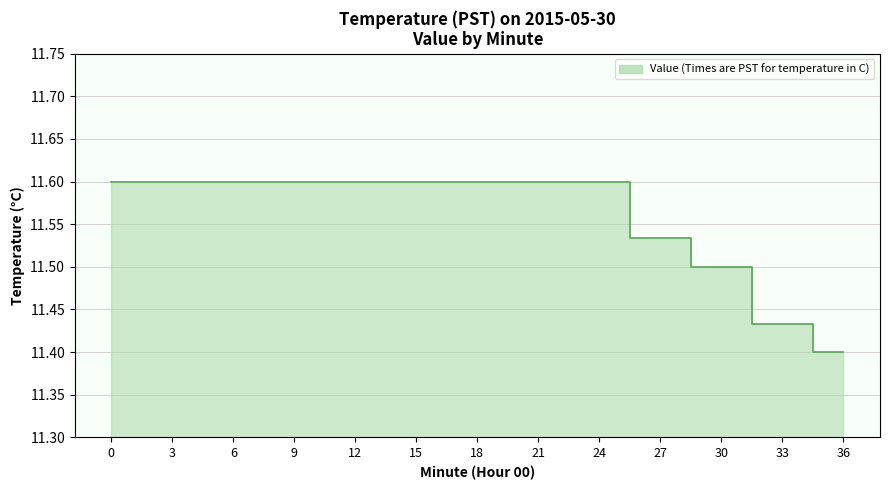

Is it true that the value at 27 is 11.5?

True